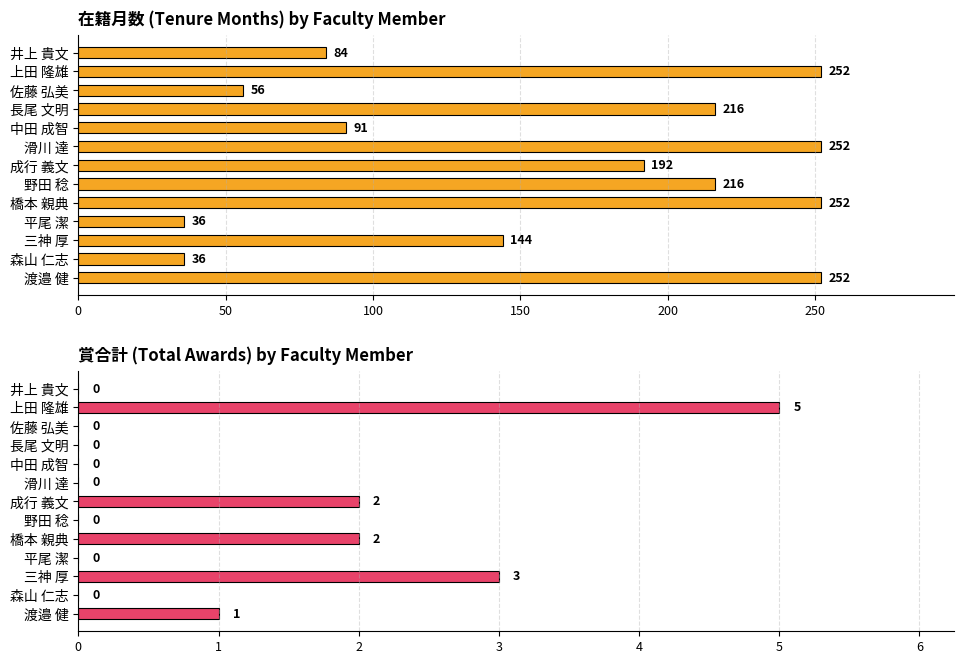

What is the highest value of the 賞合計 series?

5